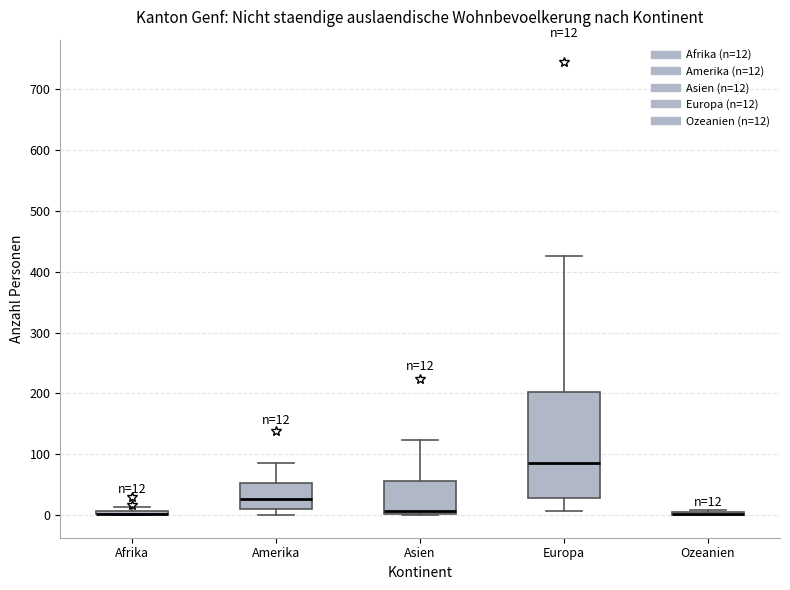

Comparing the boxes themselves (not the whiskers), which one is the tallest?

Europa